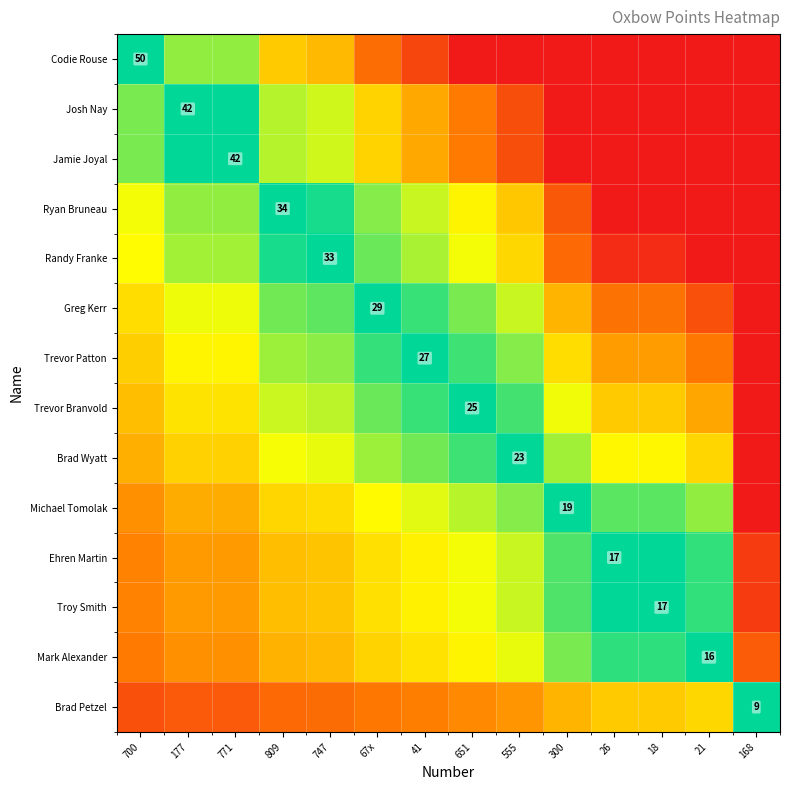

Is it true that Mark Alexander equals 0.3 at 67x?

False